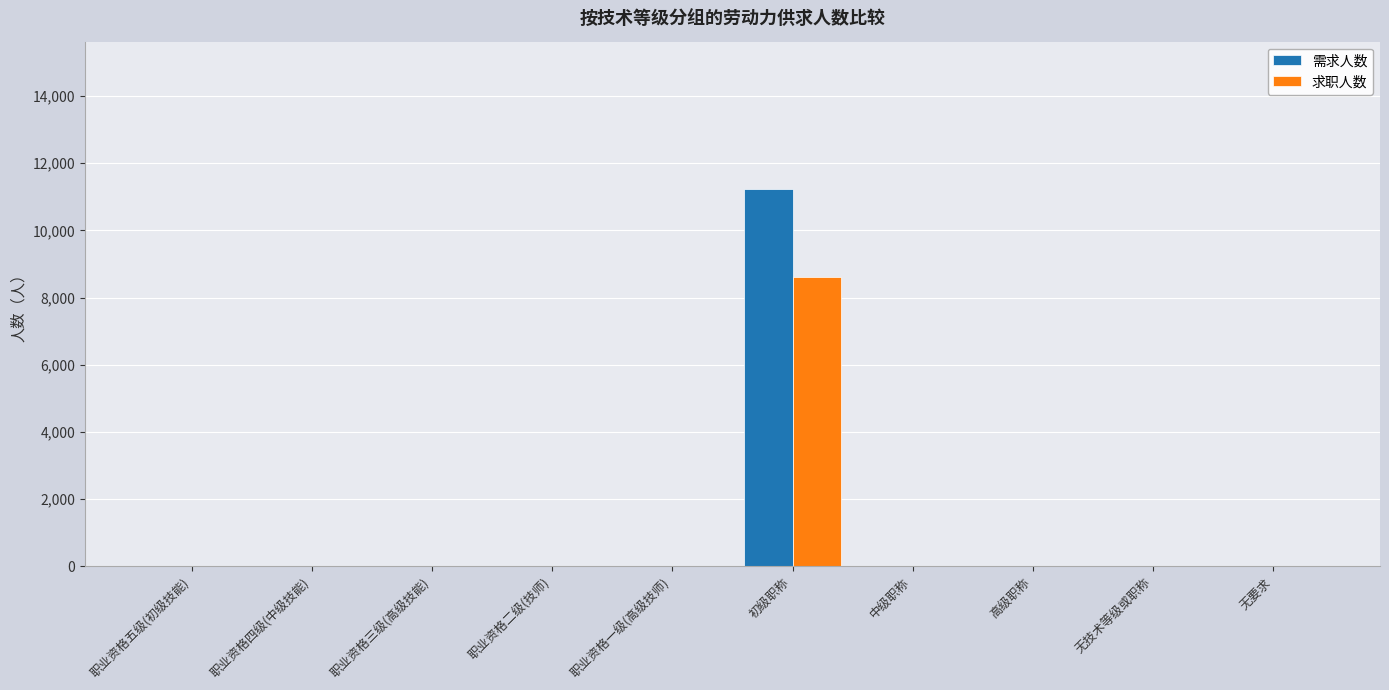

Reading left to right, extract all data points from this chart.

需求人数: 职业资格五级(初级技能)=0	职业资格四级(中级技能)=0	职业资格三级(高级技能)=0	职业资格二级(技师)=0	职业资格一级(高级技师)=0	初级职称=11246	中级职称=0	高级职称=0	无技术等级或职称=0	无要求=0
求职人数: 职业资格五级(初级技能)=0	职业资格四级(中级技能)=0	职业资格三级(高级技能)=0	职业资格二级(技师)=0	职业资格一级(高级技师)=0	初级职称=8609	中级职称=0	高级职称=0	无技术等级或职称=0	无要求=0